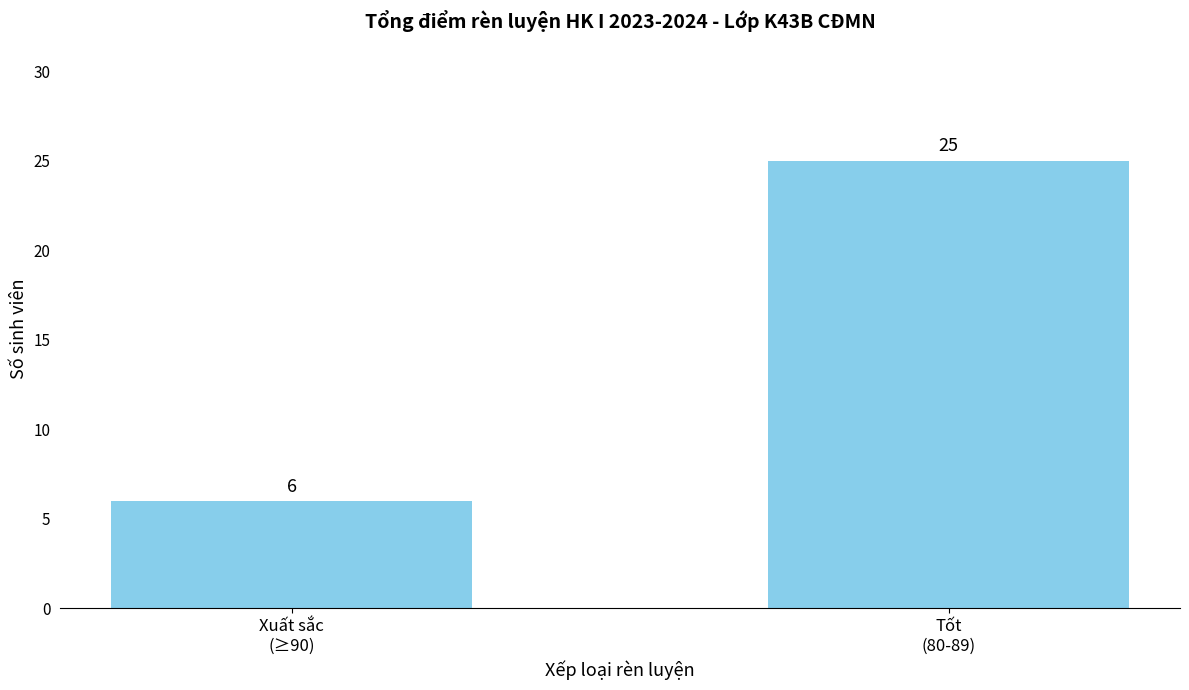

Does the chart contain any negative values?

No